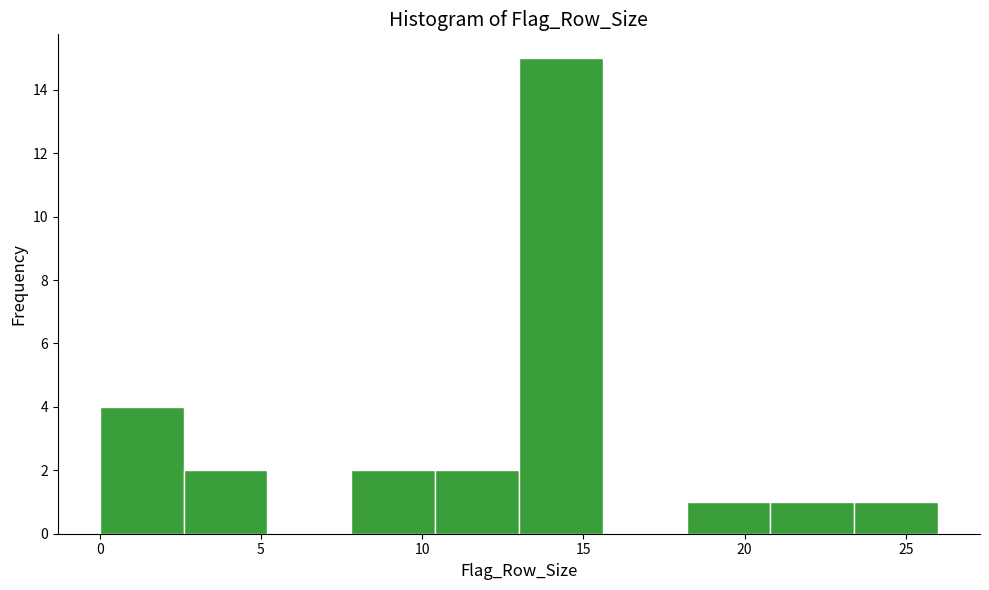

Over which range of the x-axis is the bar tallest?

13.0 to 15.6